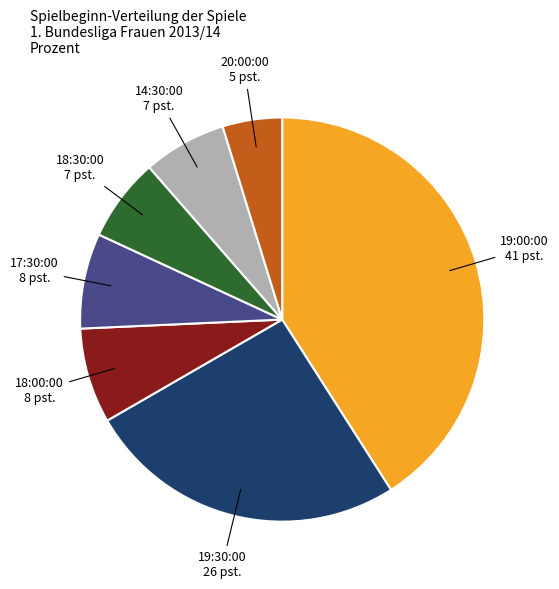

Is there a majority slice in this chart?

No